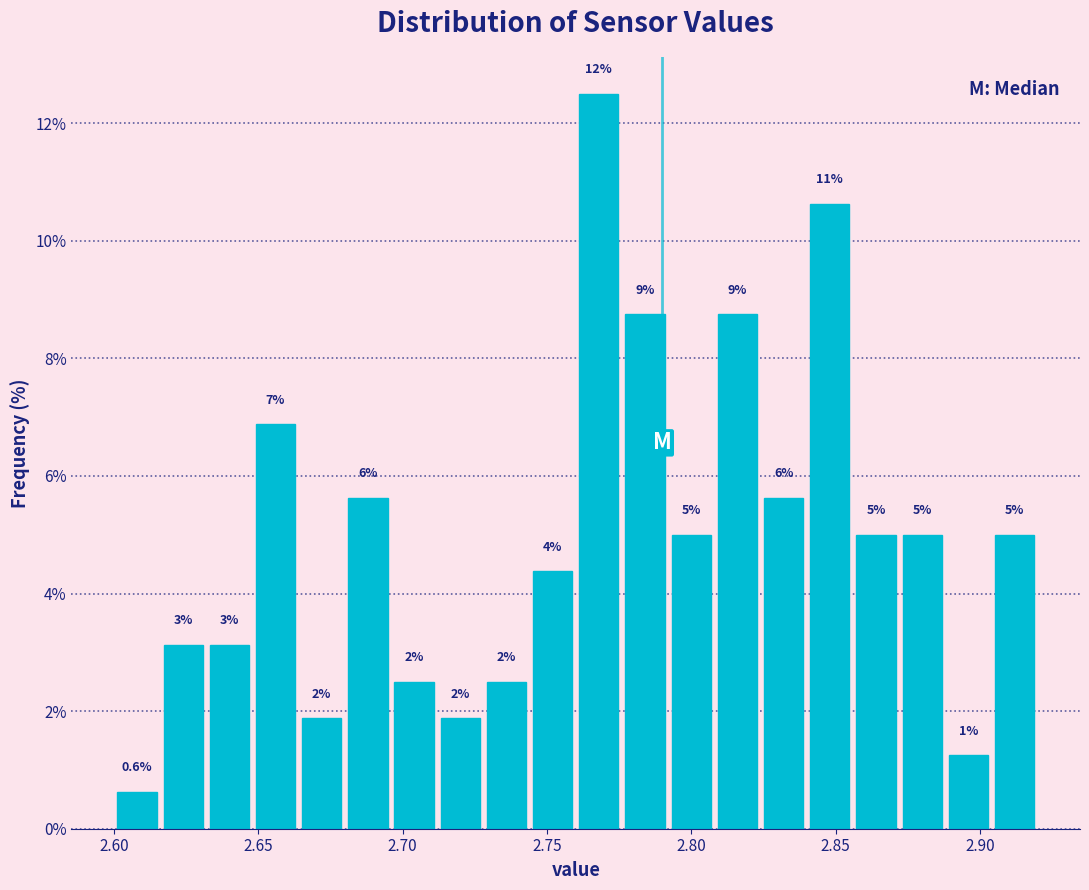

Read against the x-axis, roughly where is the centre of the tallest bar?

2.770